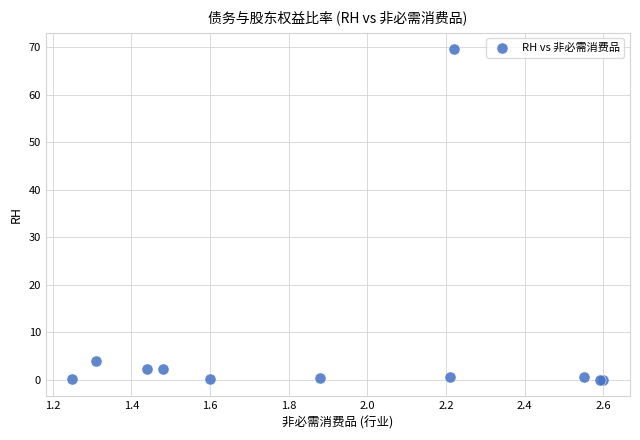

What Y value in the scatter plot is closest to 34?

4.0